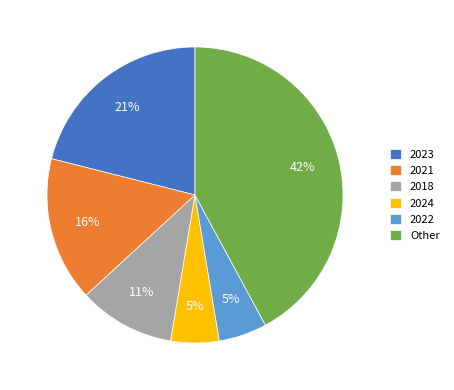

How many slices are in this pie chart?

6